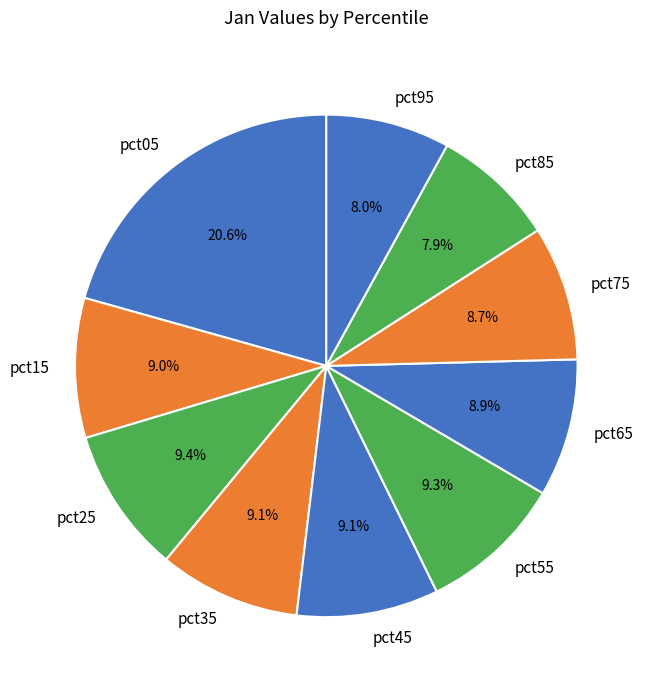

To the nearest percent, what is the difference between the largest and smallest slice percentages?

13%